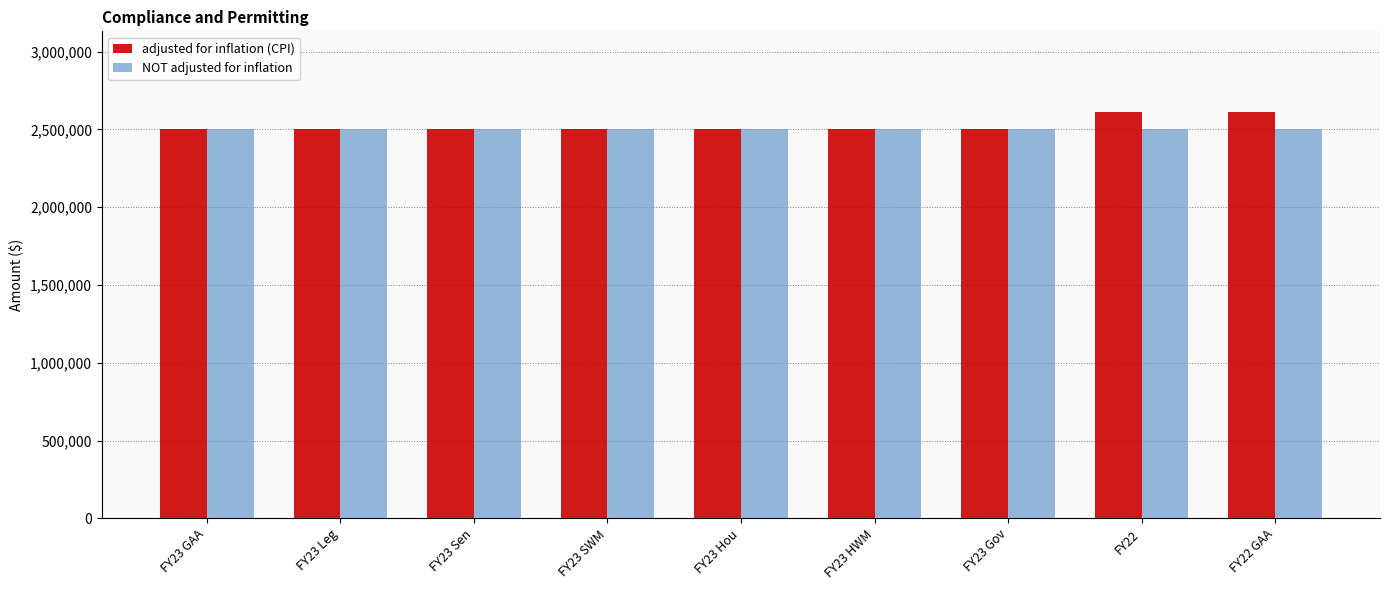

How many data points does each series have?

9